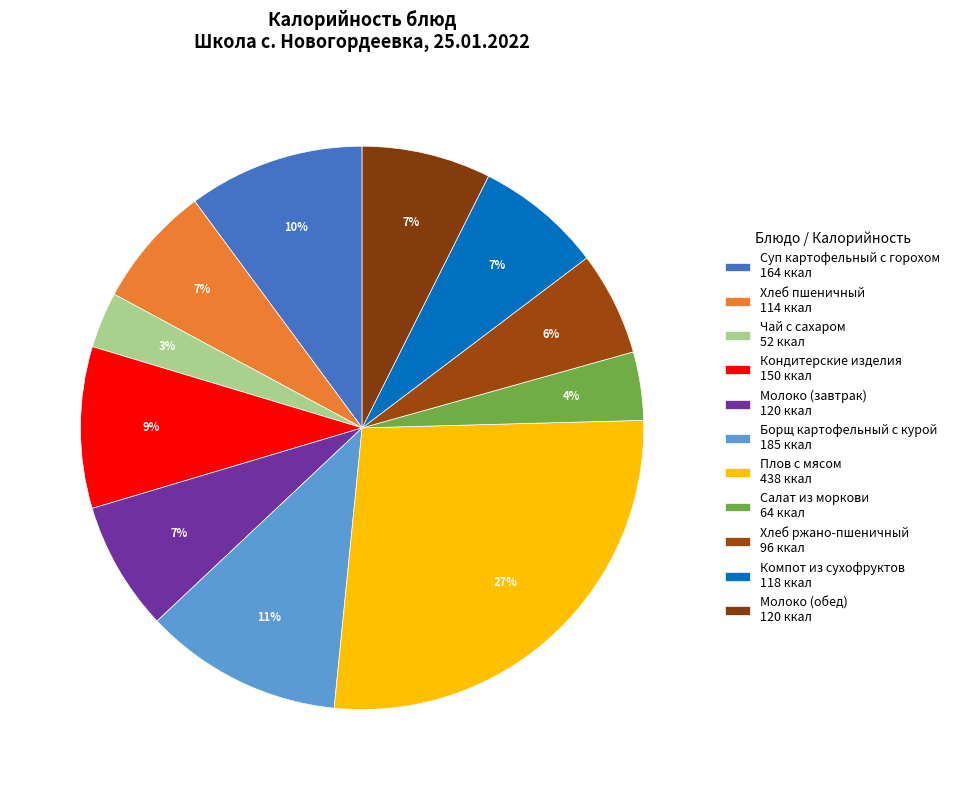

How many slices are in this pie chart?

11